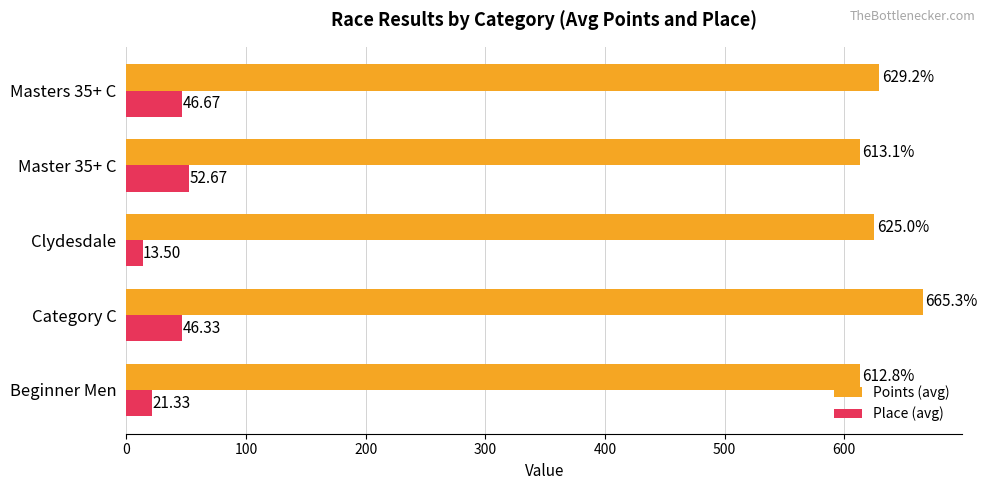

List the labels in order of Points (avg) value, smallest first.

Beginner Men, Master 35+ C, Clydesdale, Masters 35+ C, Category C